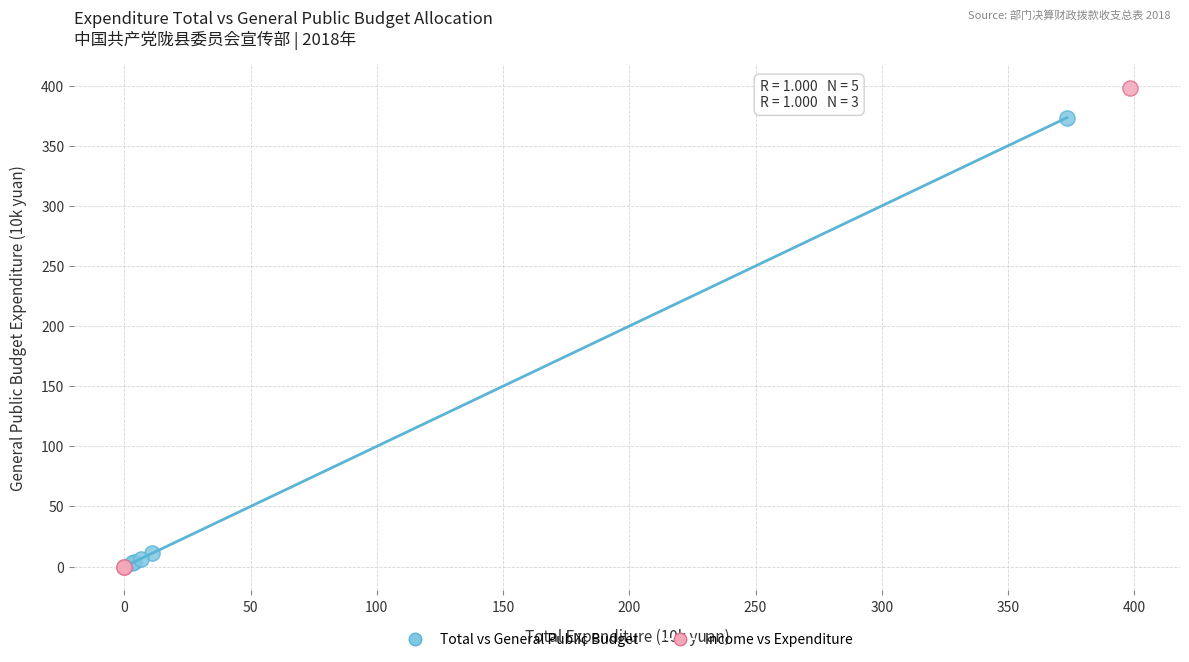

Which series has the largest Y range (max minus min)?

Income vs Expenditure